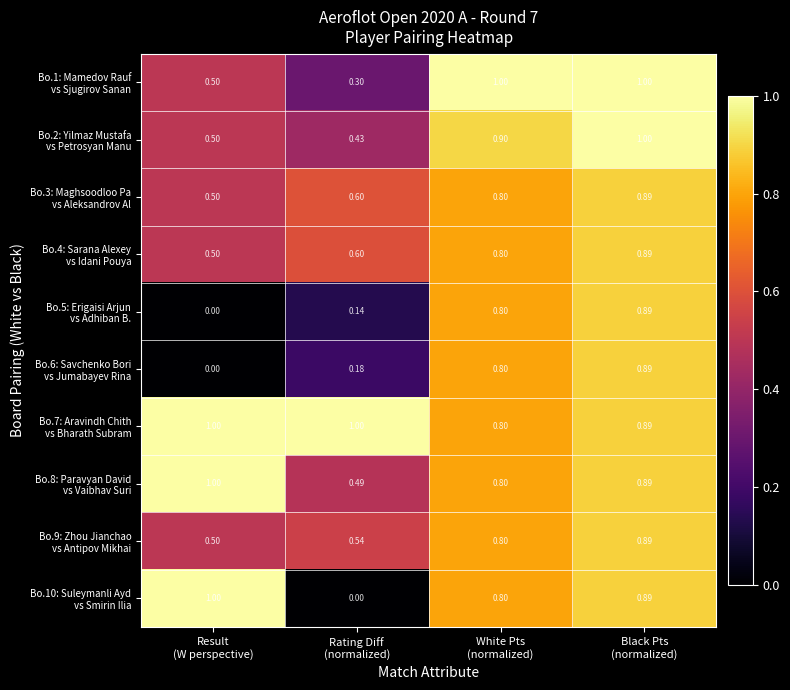

At which category is the sum across all series the highest?

Black Pts
(normalized)